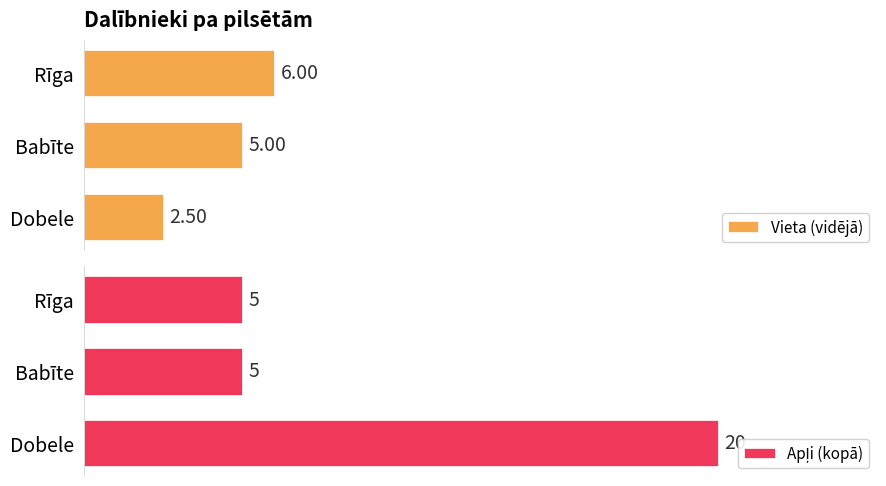

Does the chart contain any negative values?

No